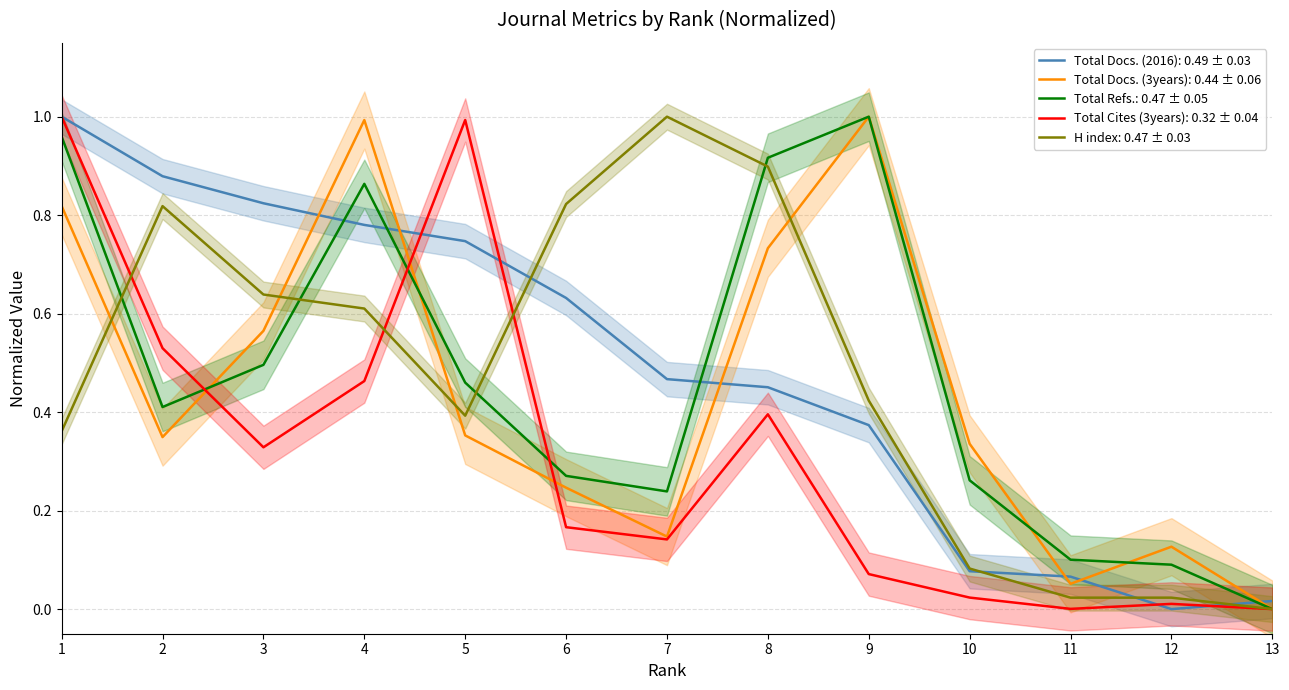

Which series has the largest total across all categories?

Total Docs. (2016)